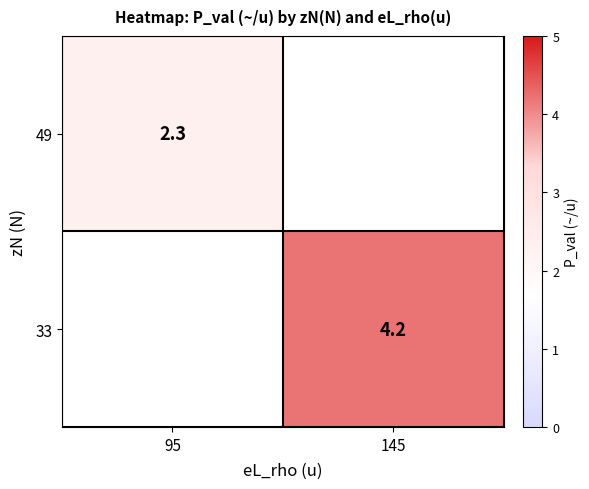

True or false: 33 has a value of 1.2 at 145.

False